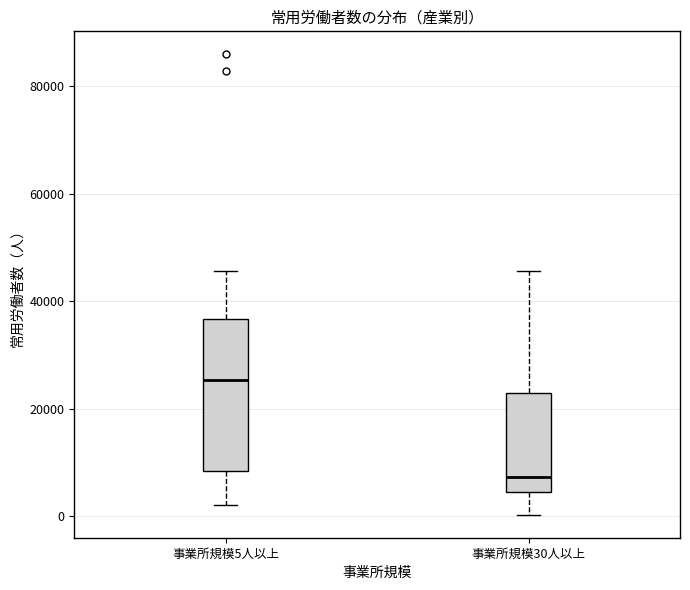

Which box is the tallest, from its lower edge to its upper edge?

事業所規模5人以上